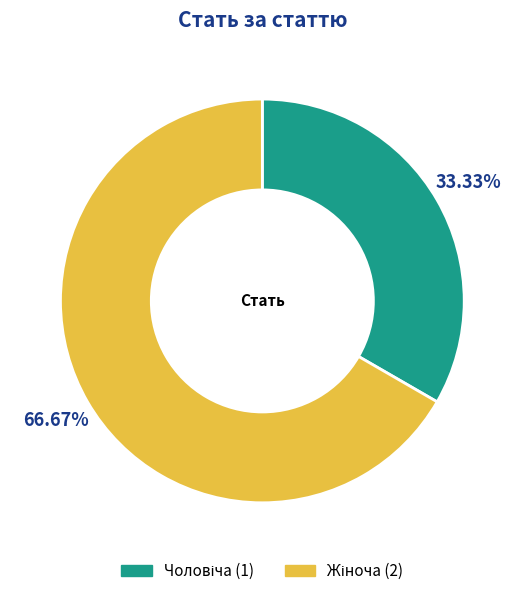

Is there a majority slice in this chart?

Yes